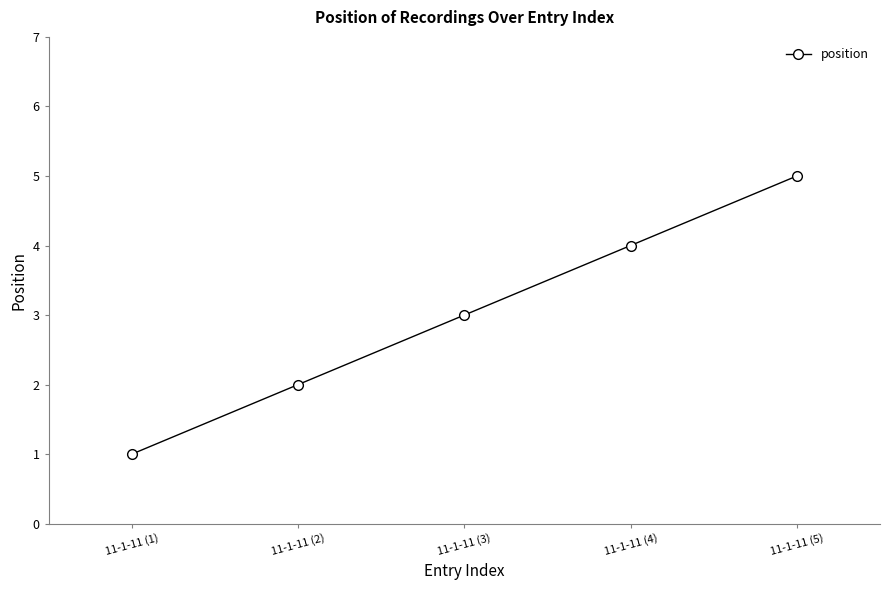

True or false: the data has more than 2 interior local peaks.

False